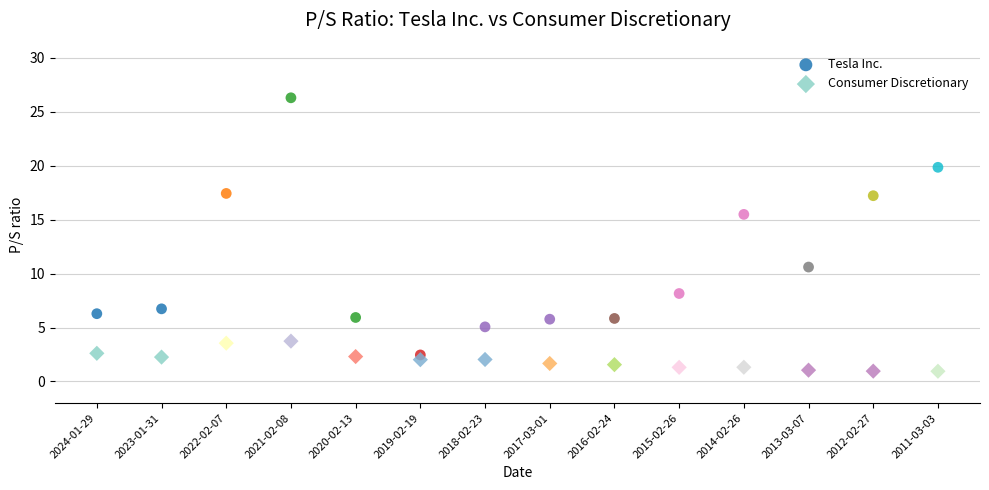

What are all the series names shown in the legend?

Tesla Inc., Consumer Discretionary